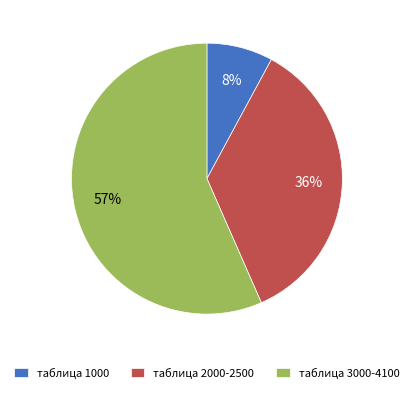

What is the largest slice in the pie chart?

таблица 3000-4100